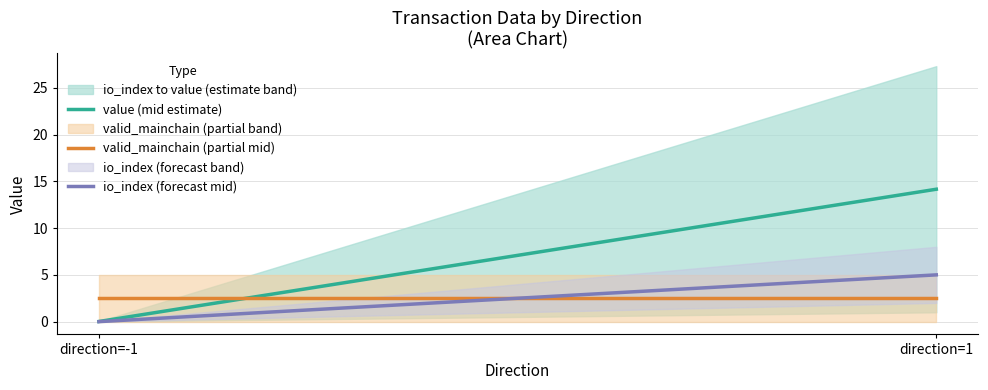

List the labels in order of value (mid estimate) value, largest first.

direction=1, direction=-1